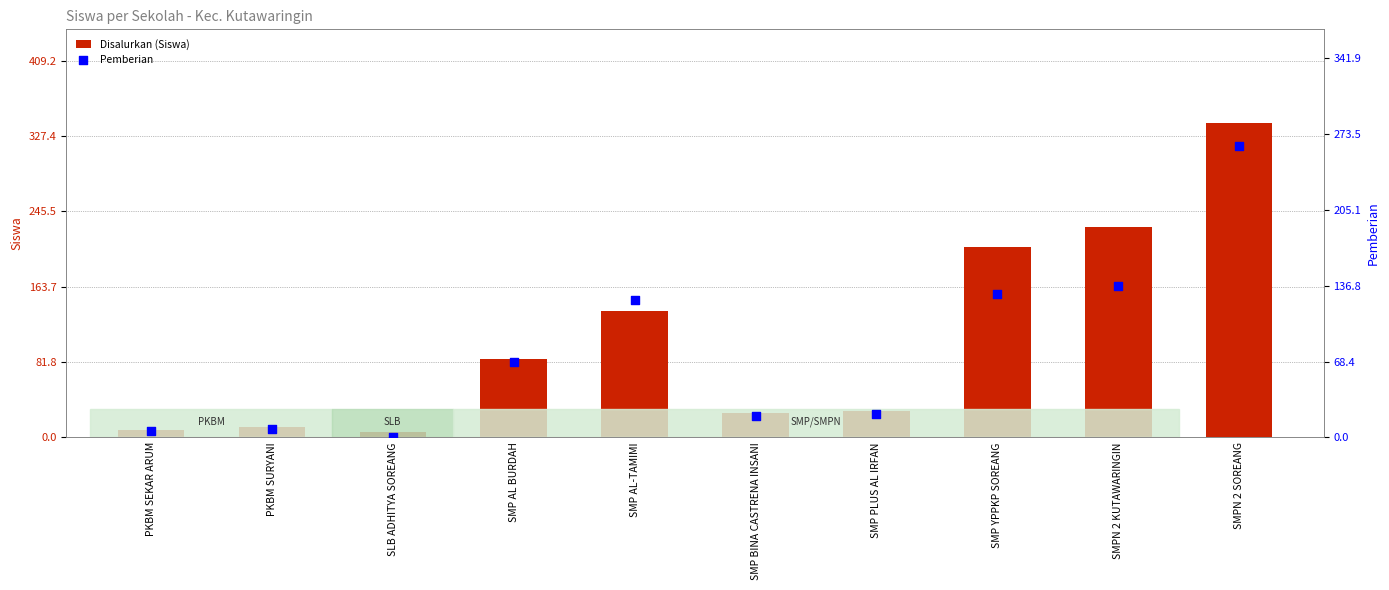

What is the total value across all series at SLB ADHITYA SOREANG?

6